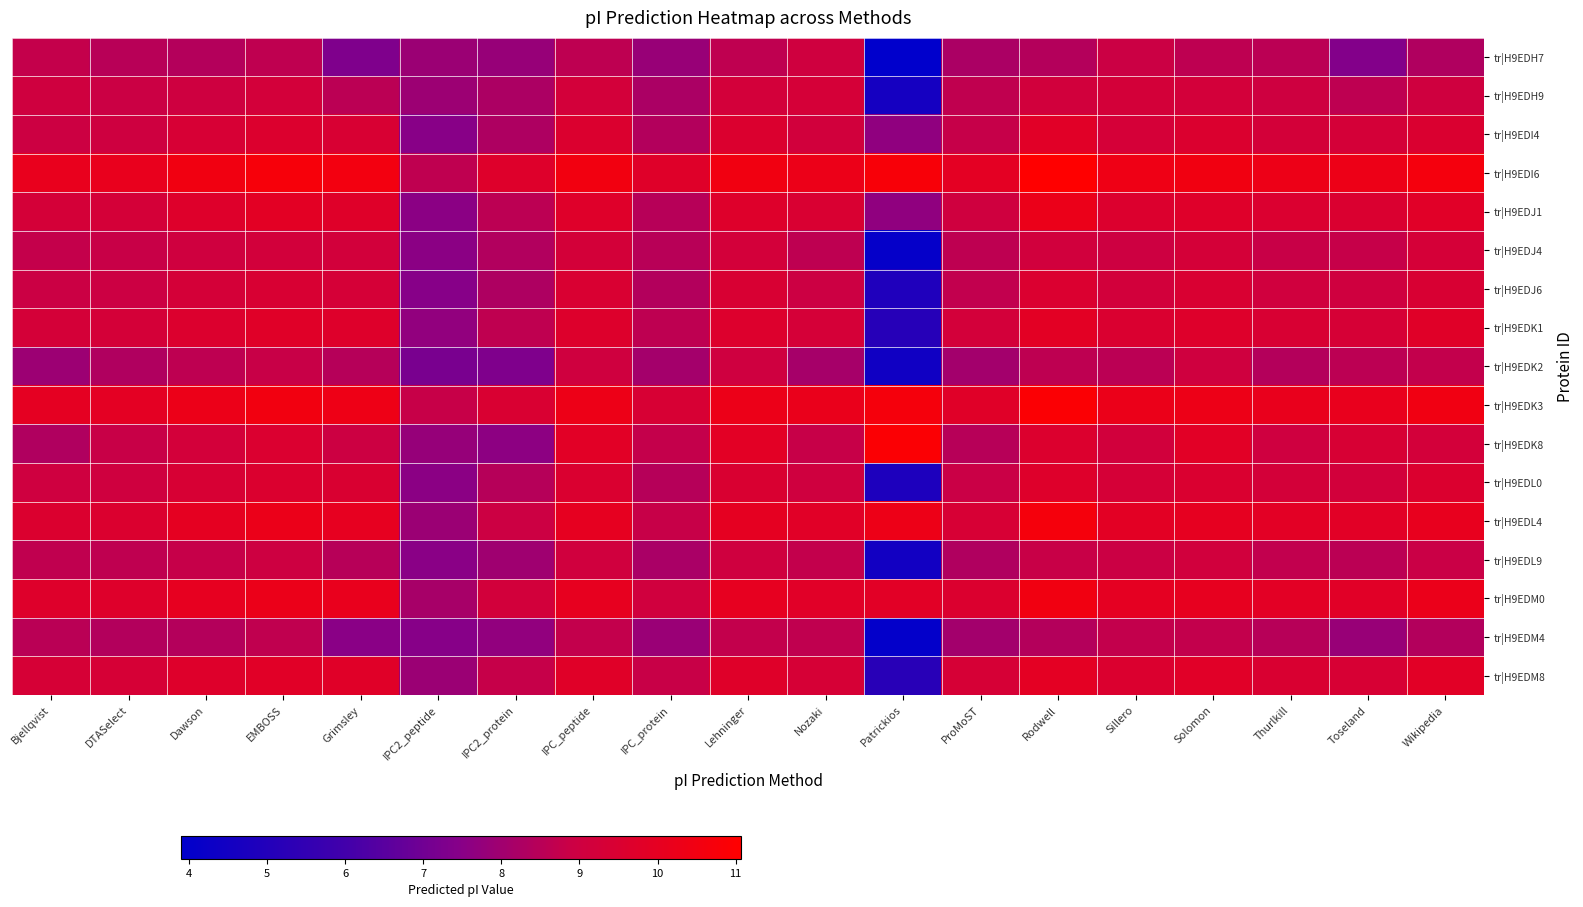

Reading left to right, what are all the values shown in this chart?

tr|H9EDH7: Bjellqvist=8.8	DTASelect=8.5	Dawson=8.4	EMBOSS=8.7	Grimsley=7.3	IPC2_peptide=7.9	IPC2_protein=7.8	IPC_peptide=8.6	IPC_protein=7.8	Lehninger=8.7	Nozaki=9.1	Patrickios=3.9	ProMoST=8.2	Rodwell=8.4	Sillero=8.9	Solomon=8.6	Thurlkill=8.6	Toseland=7.4	Wikipedia=8.3
tr|H9EDH9: Bjellqvist=9.1	DTASelect=8.9	Dawson=9.0	EMBOSS=9.2	Grimsley=8.6	IPC2_peptide=7.9	IPC2_protein=8.3	IPC_peptide=9.2	IPC_protein=8.2	Lehninger=9.2	Nozaki=9.3	Patrickios=4.6	ProMoST=8.7	Rodwell=9.1	Sillero=9.2	Solomon=9.2	Thurlkill=9.0	Toseland=8.6	Wikipedia=9.1
tr|H9EDI4: Bjellqvist=9.0	DTASelect=9.0	Dawson=9.4	EMBOSS=9.6	Grimsley=9.4	IPC2_peptide=7.5	IPC2_protein=8.3	IPC_peptide=9.6	IPC_protein=8.4	Lehninger=9.6	Nozaki=9.1	Patrickios=7.7	ProMoST=8.8	Rodwell=9.8	Sillero=9.3	Solomon=9.6	Thurlkill=9.2	Toseland=9.3	Wikipedia=9.5
tr|H9EDI6: Bjellqvist=10.1	DTASelect=10.1	Dawson=10.5	EMBOSS=10.7	Grimsley=10.5	IPC2_peptide=8.6	IPC2_protein=9.7	IPC_peptide=10.5	IPC_protein=9.7	Lehninger=10.5	Nozaki=10.3	Patrickios=10.8	ProMoST=9.9	Rodwell=11.1	Sillero=10.4	Solomon=10.5	Thurlkill=10.3	Toseland=10.3	Wikipedia=10.6
tr|H9EDJ1: Bjellqvist=9.3	DTASelect=9.3	Dawson=9.7	EMBOSS=9.9	Grimsley=9.7	IPC2_peptide=7.6	IPC2_protein=8.6	IPC_peptide=9.7	IPC_protein=8.5	Lehninger=9.7	Nozaki=9.5	Patrickios=7.7	ProMoST=9.1	Rodwell=10.2	Sillero=9.6	Solomon=9.7	Thurlkill=9.5	Toseland=9.5	Wikipedia=9.8
tr|H9EDJ4: Bjellqvist=8.8	DTASelect=8.8	Dawson=9.1	EMBOSS=9.2	Grimsley=9.2	IPC2_peptide=7.5	IPC2_protein=8.4	IPC_peptide=9.2	IPC_protein=8.5	Lehninger=9.2	Nozaki=8.6	Patrickios=4.1	ProMoST=8.6	Rodwell=9.1	Sillero=9.0	Solomon=9.3	Thurlkill=8.8	Toseland=8.8	Wikipedia=9.3
tr|H9EDJ6: Bjellqvist=8.9	DTASelect=8.9	Dawson=9.3	EMBOSS=9.4	Grimsley=9.3	IPC2_peptide=7.5	IPC2_protein=8.3	IPC_peptide=9.4	IPC_protein=8.4	Lehninger=9.4	Nozaki=8.9	Patrickios=4.9	ProMoST=8.7	Rodwell=9.5	Sillero=9.2	Solomon=9.5	Thurlkill=9.1	Toseland=9.1	Wikipedia=9.4
tr|H9EDK1: Bjellqvist=9.3	DTASelect=9.3	Dawson=9.6	EMBOSS=9.8	Grimsley=9.7	IPC2_peptide=7.7	IPC2_protein=8.7	IPC_peptide=9.7	IPC_protein=8.6	Lehninger=9.6	Nozaki=9.3	Patrickios=5.1	ProMoST=9.2	Rodwell=9.9	Sillero=9.5	Solomon=9.7	Thurlkill=9.4	Toseland=9.4	Wikipedia=9.8
tr|H9EDK2: Bjellqvist=7.9	DTASelect=8.3	Dawson=8.6	EMBOSS=8.8	Grimsley=8.4	IPC2_peptide=7.2	IPC2_protein=7.3	IPC_peptide=9.1	IPC_protein=8.1	Lehninger=9.0	Nozaki=8.1	Patrickios=4.4	ProMoST=8.1	Rodwell=8.6	Sillero=8.6	Solomon=9.1	Thurlkill=8.4	Toseland=8.6	Wikipedia=8.7
tr|H9EDK3: Bjellqvist=10.0	DTASelect=9.9	Dawson=10.3	EMBOSS=10.5	Grimsley=10.4	IPC2_peptide=8.8	IPC2_protein=9.5	IPC_peptide=10.3	IPC_protein=9.4	Lehninger=10.3	Nozaki=10.2	Patrickios=10.7	ProMoST=9.8	Rodwell=10.9	Sillero=10.2	Solomon=10.3	Thurlkill=10.2	Toseland=10.1	Wikipedia=10.5
tr|H9EDK8: Bjellqvist=8.3	DTASelect=8.8	Dawson=9.2	EMBOSS=9.5	Grimsley=8.9	IPC2_peptide=7.8	IPC2_protein=7.6	IPC_peptide=9.8	IPC_protein=8.8	Lehninger=9.9	Nozaki=8.8	Patrickios=10.9	ProMoST=8.5	Rodwell=9.6	Sillero=9.1	Solomon=9.8	Thurlkill=9.0	Toseland=9.4	Wikipedia=9.2
tr|H9EDL0: Bjellqvist=9.0	DTASelect=9.1	Dawson=9.4	EMBOSS=9.6	Grimsley=9.5	IPC2_peptide=7.5	IPC2_protein=8.4	IPC_peptide=9.5	IPC_protein=8.4	Lehninger=9.5	Nozaki=9.1	Patrickios=4.8	ProMoST=8.9	Rodwell=9.7	Sillero=9.3	Solomon=9.5	Thurlkill=9.2	Toseland=9.2	Wikipedia=9.6
tr|H9EDL4: Bjellqvist=9.6	DTASelect=9.6	Dawson=10.0	EMBOSS=10.2	Grimsley=10.0	IPC2_peptide=7.9	IPC2_protein=8.9	IPC_peptide=10.0	IPC_protein=8.8	Lehninger=10.0	Nozaki=9.8	Patrickios=10.3	ProMoST=9.4	Rodwell=10.7	Sillero=9.9	Solomon=10.0	Thurlkill=9.9	Toseland=9.9	Wikipedia=10.1
tr|H9EDL9: Bjellqvist=8.7	DTASelect=8.6	Dawson=8.8	EMBOSS=9.0	Grimsley=8.5	IPC2_peptide=7.5	IPC2_protein=8.0	IPC_peptide=9.1	IPC_protein=8.2	Lehninger=9.1	Nozaki=8.7	Patrickios=4.5	ProMoST=8.3	Rodwell=8.8	Sillero=8.9	Solomon=9.1	Thurlkill=8.7	Toseland=8.6	Wikipedia=8.9
tr|H9EDM0: Bjellqvist=9.7	DTASelect=9.7	Dawson=10.0	EMBOSS=10.2	Grimsley=10.1	IPC2_peptide=8.1	IPC2_protein=9.2	IPC_peptide=10.1	IPC_protein=9.1	Lehninger=10.0	Nozaki=9.8	Patrickios=9.9	ProMoST=9.6	Rodwell=10.5	Sillero=10.0	Solomon=10.1	Thurlkill=9.9	Toseland=9.8	Wikipedia=10.2
tr|H9EDM4: Bjellqvist=8.5	DTASelect=8.4	Dawson=8.4	EMBOSS=8.7	Grimsley=7.5	IPC2_peptide=7.5	IPC2_protein=7.7	IPC_peptide=8.7	IPC_protein=7.9	Lehninger=8.7	Nozaki=8.7	Patrickios=4.0	ProMoST=8.1	Rodwell=8.4	Sillero=8.7	Solomon=8.7	Thurlkill=8.5	Toseland=7.8	Wikipedia=8.4
tr|H9EDM8: Bjellqvist=9.3	DTASelect=9.4	Dawson=9.7	EMBOSS=9.8	Grimsley=9.8	IPC2_peptide=7.9	IPC2_protein=8.8	IPC_peptide=9.8	IPC_protein=8.8	Lehninger=9.7	Nozaki=9.3	Patrickios=5.2	ProMoST=9.4	Rodwell=9.9	Sillero=9.6	Solomon=9.8	Thurlkill=9.5	Toseland=9.4	Wikipedia=9.9